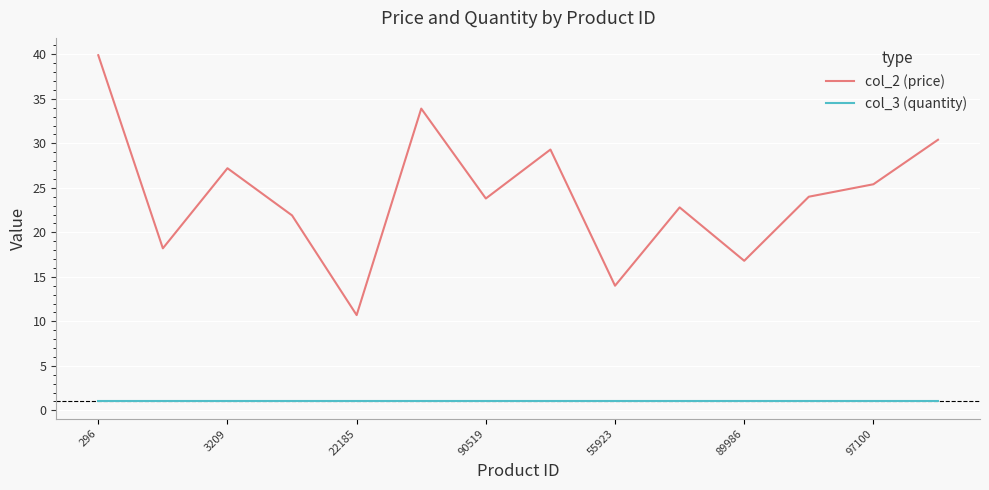

Which series has the largest range (max minus min)?

col_2 (price)